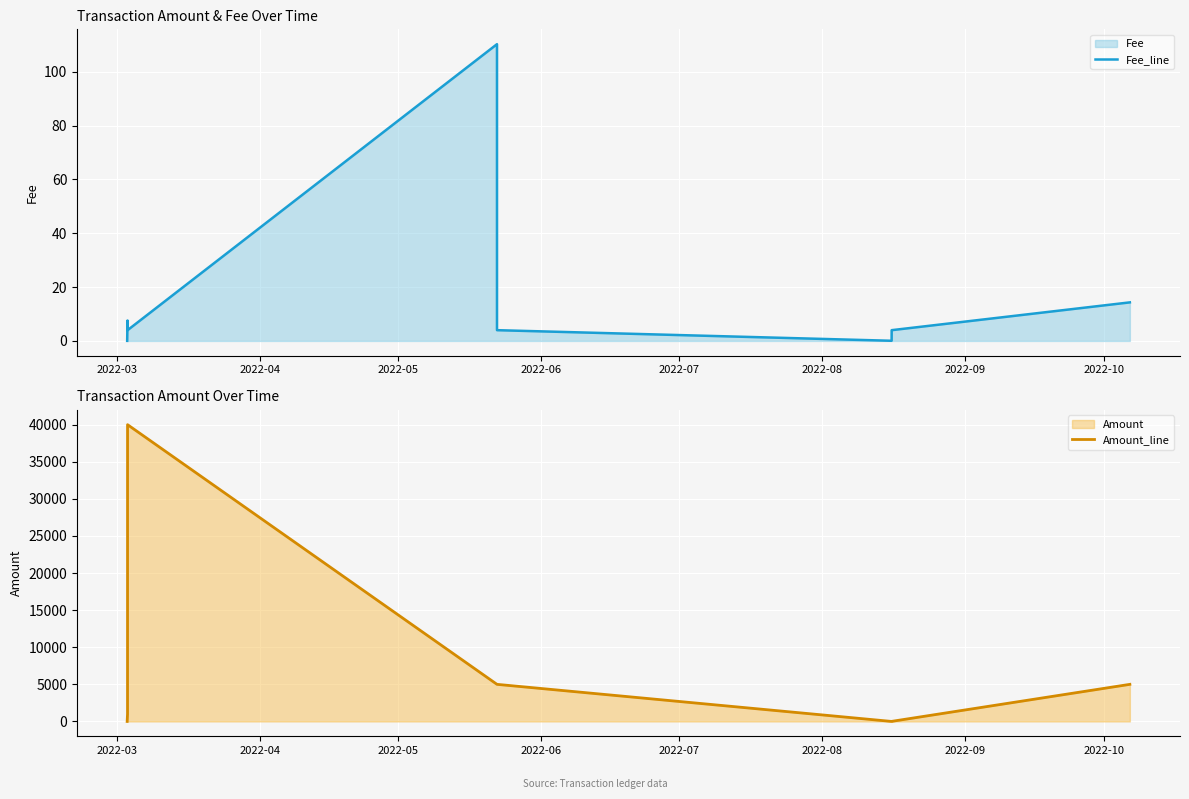

Which series changed the most between 2022-05 and 2022-10?

Amount_line